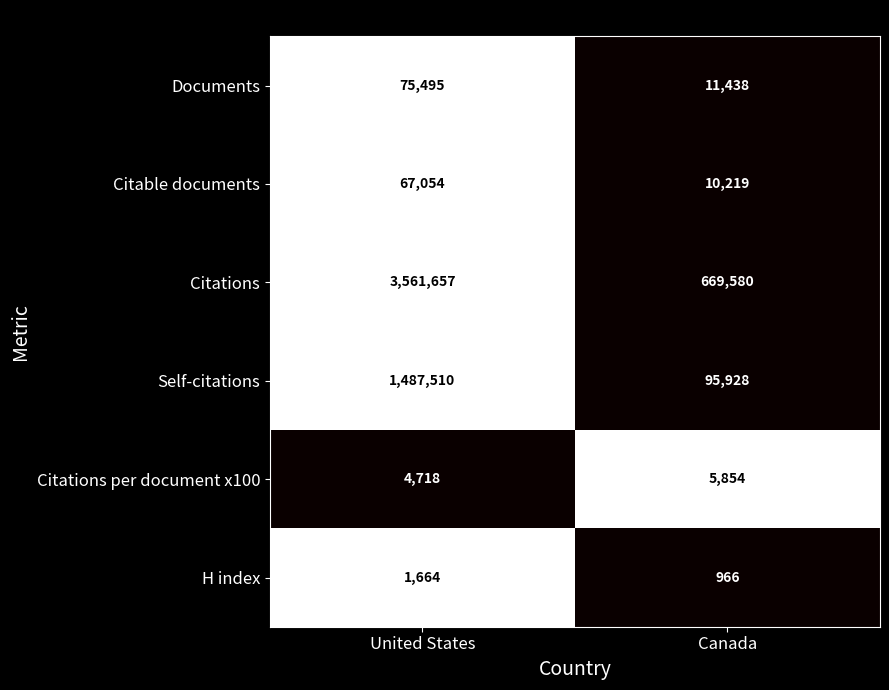

Is it true that H index equals 2689 at United States?

False